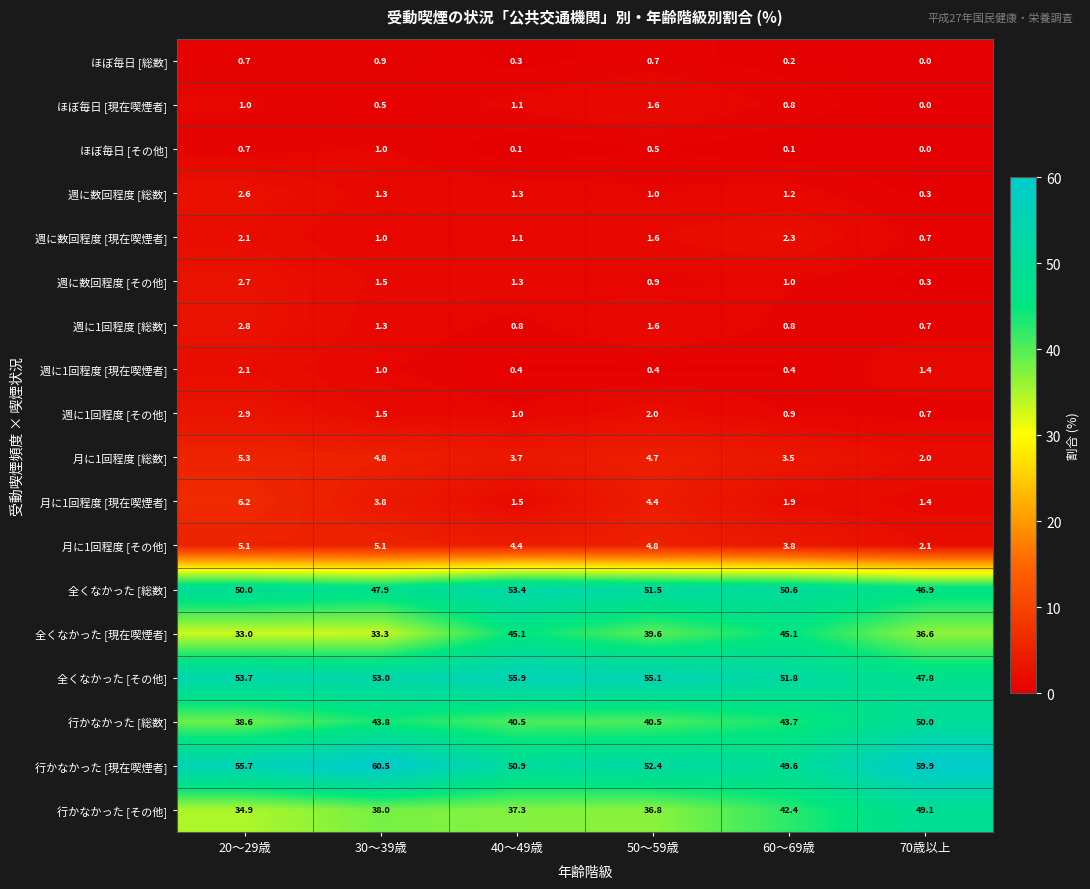

What is the maximum value for 行かなかった [その他]?

49.1